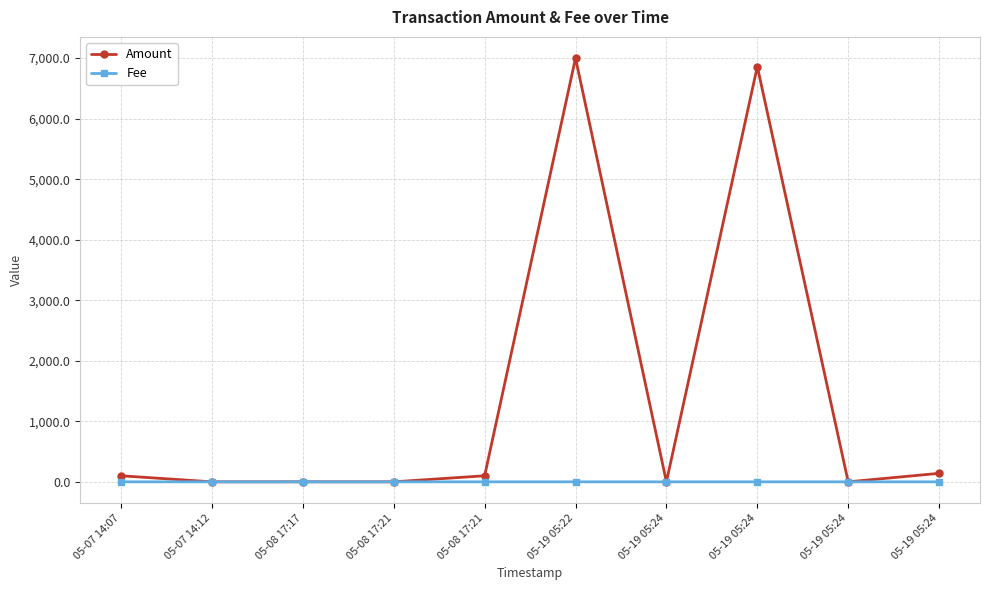

How many distinct data groups are displayed?

2